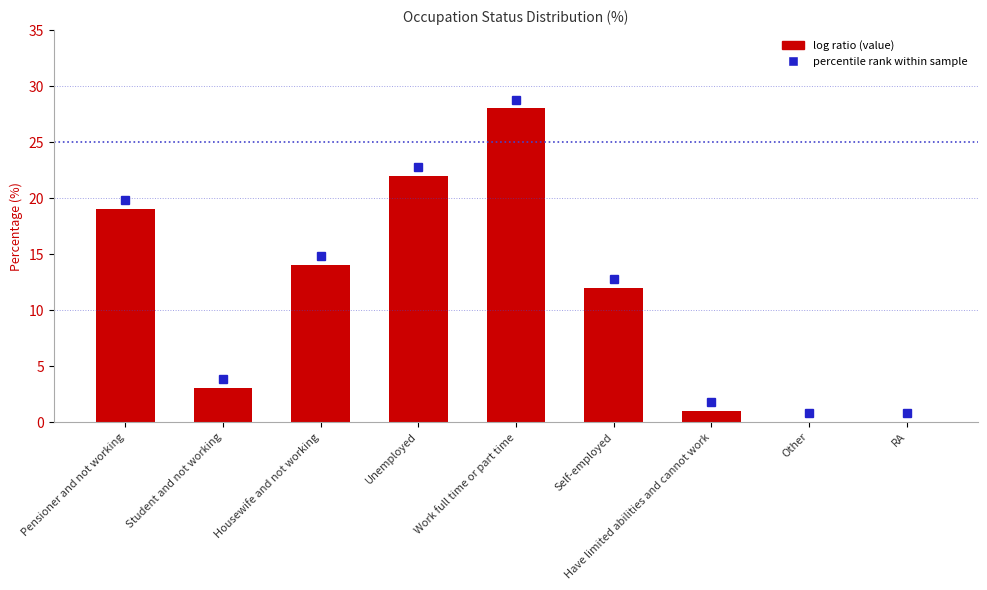

The chart shows a value of 28 at Work full time or part time. True or false?

True